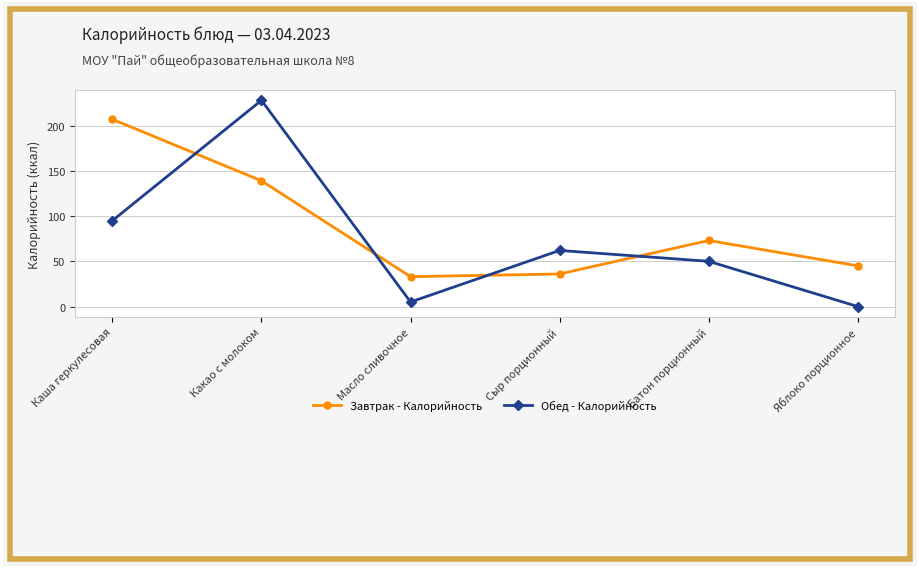

What is the lowest value of the Завтрак - Калорийность series?

33